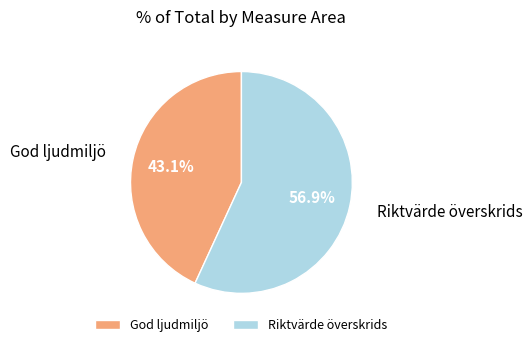

What is the smallest slice in the pie chart?

God ljudmiljö